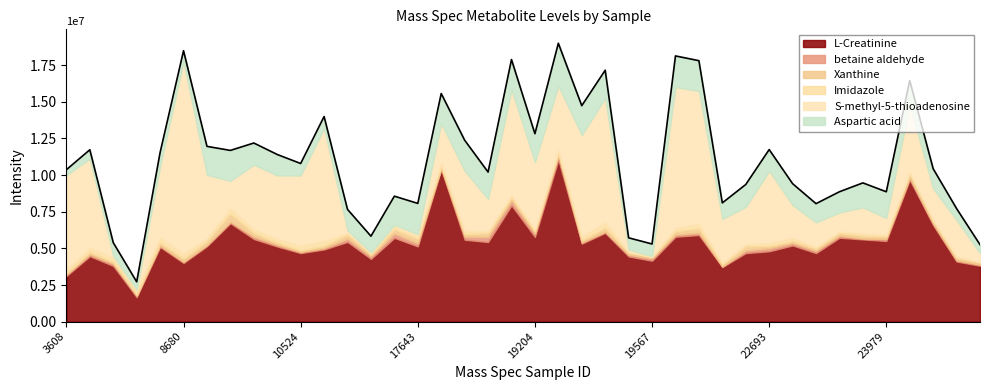

The value of L-Creatinine at 22346 is 2456229. True or false?

False